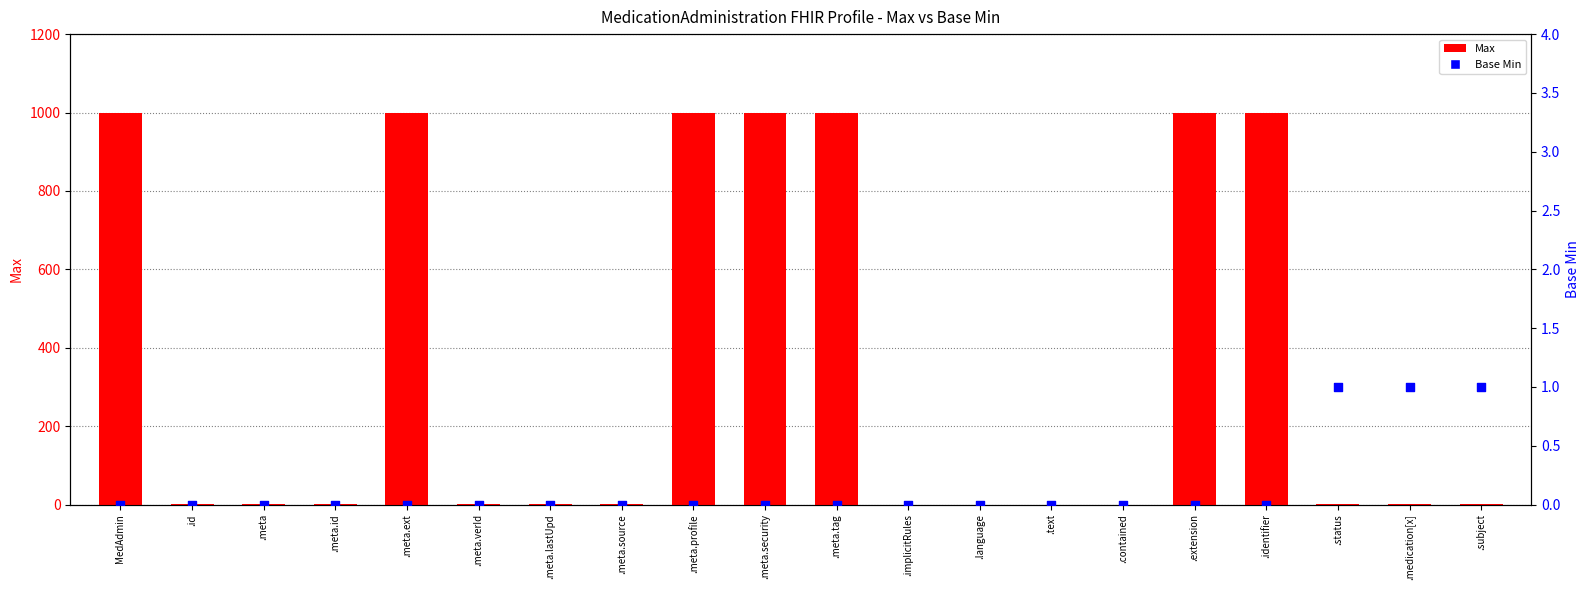

At how many categories does at least one series exceed 292?

7